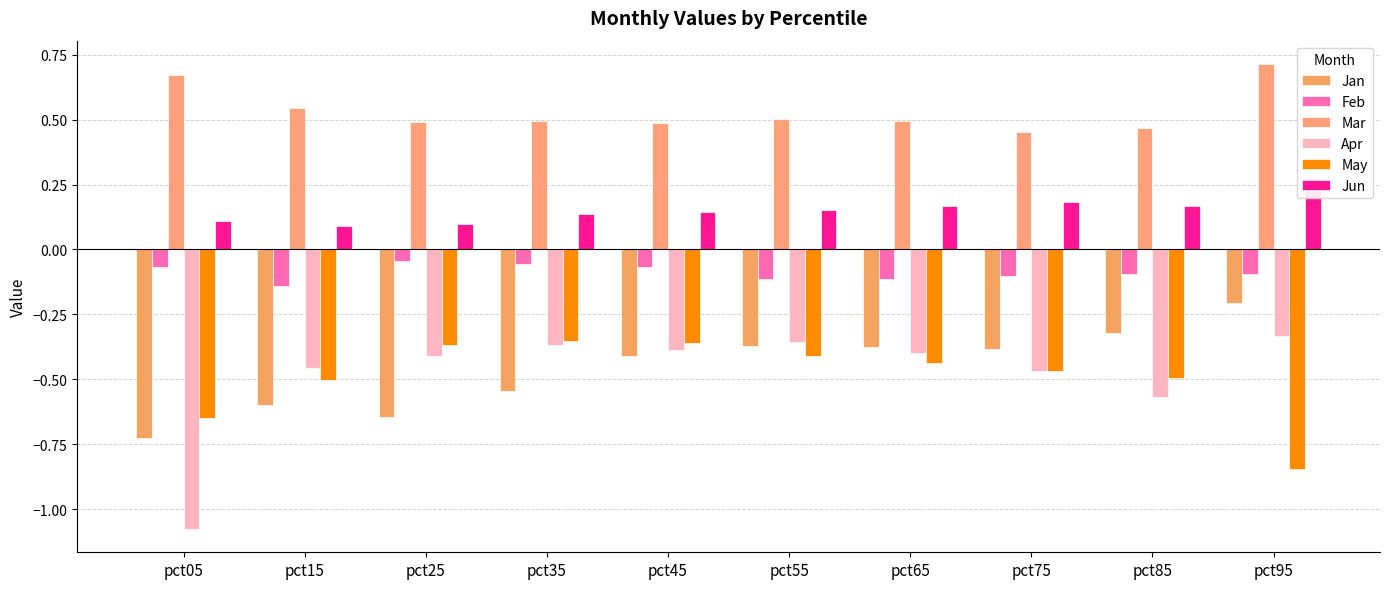

Which series has the widest spread of values?

Apr